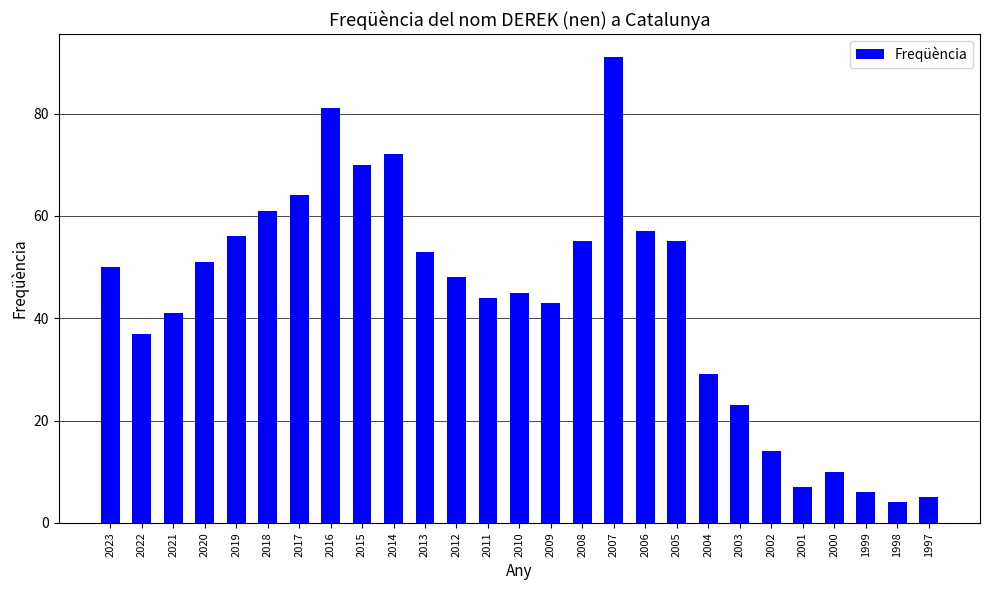

What is the value of the 26th bar from the left?

4